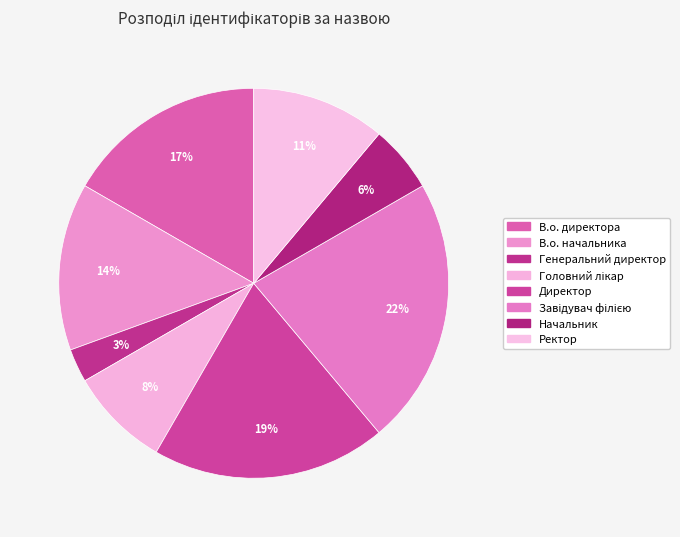

Which has a higher value, Генеральний директор or Ректор?

Ректор